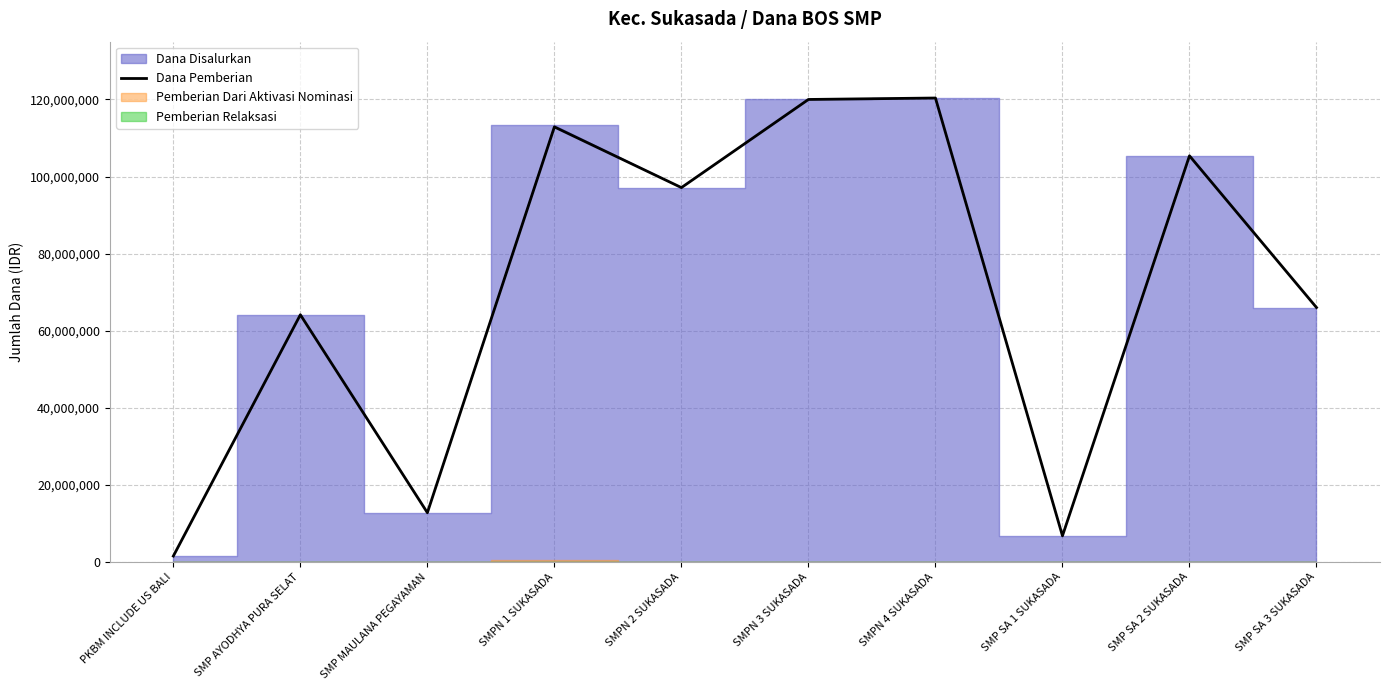

How many lines are shown in the chart?

1